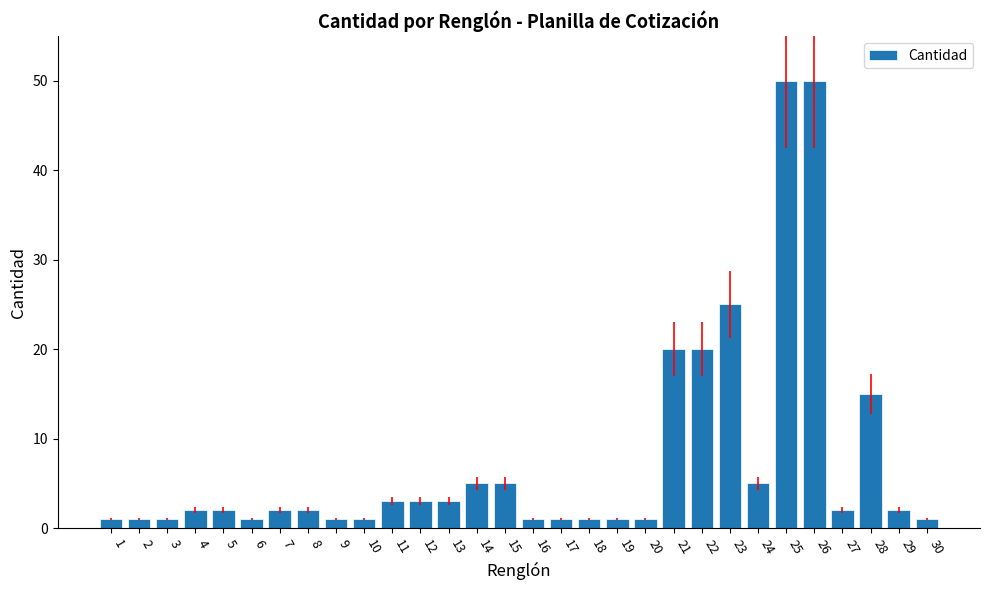

Is it true that the value at 26 is 50?

True